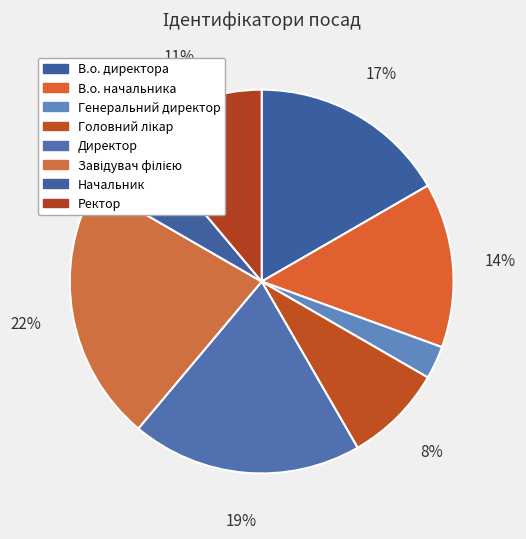

To the nearest percent, what is the difference between the Директор and Начальник slice percentages?

14%